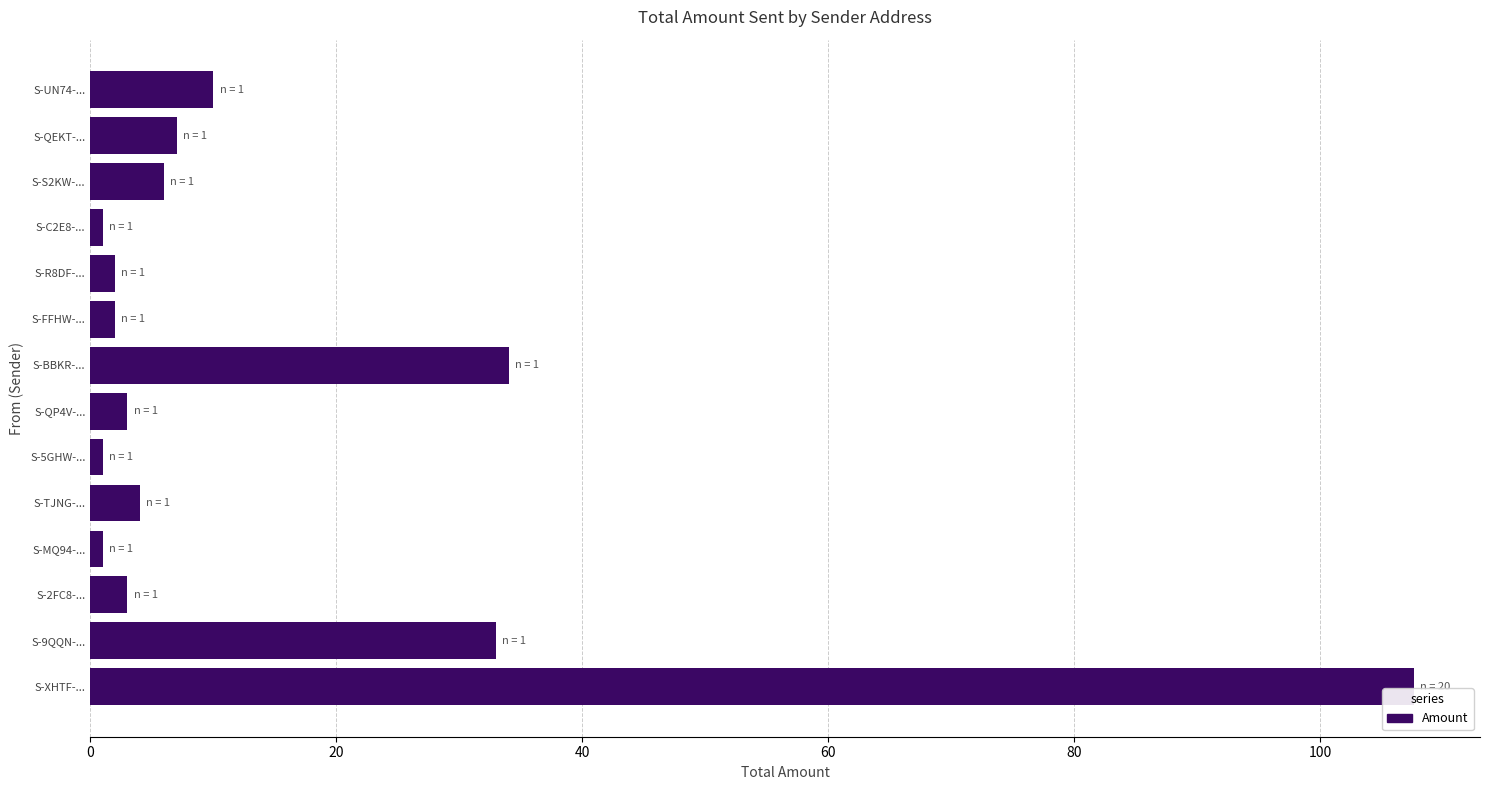

What is the difference between the maximum and minimum values?

106.6